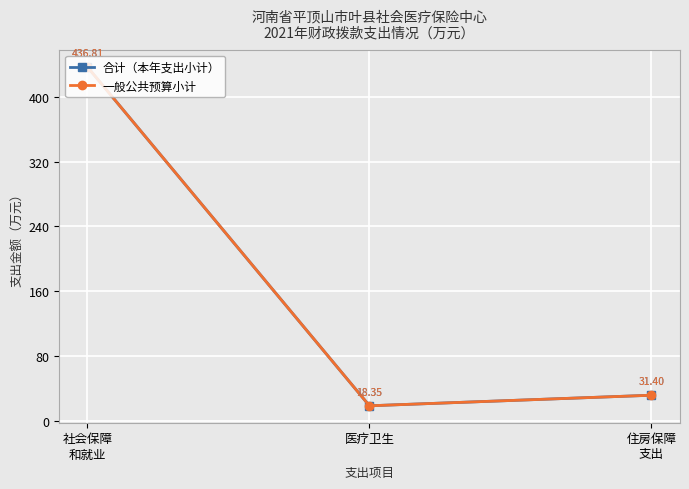

Is this an area chart (filled region under the line)?

No